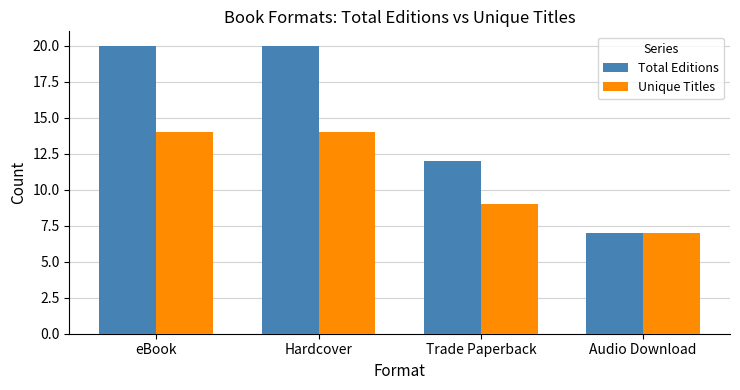

Is it true that Unique Titles equals 14 at eBook?

True